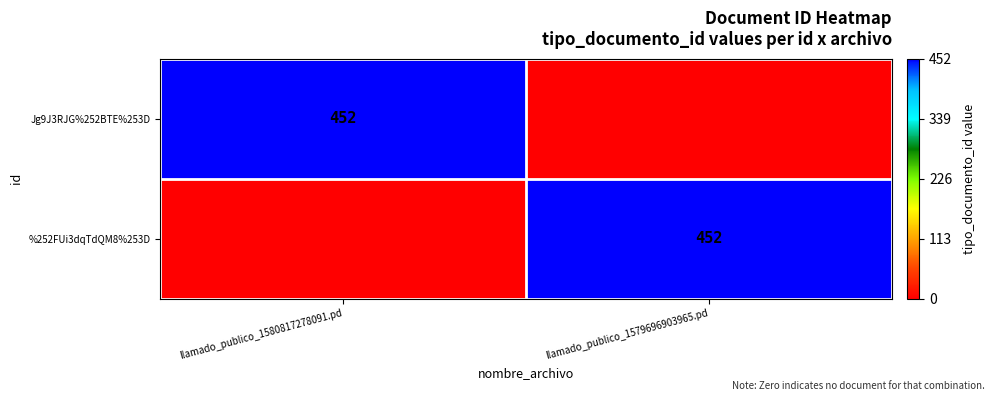

The value of Jg9J3RJG%252BTE%253D at llamado_publico_1580817278091.pd is 452. True or false?

True